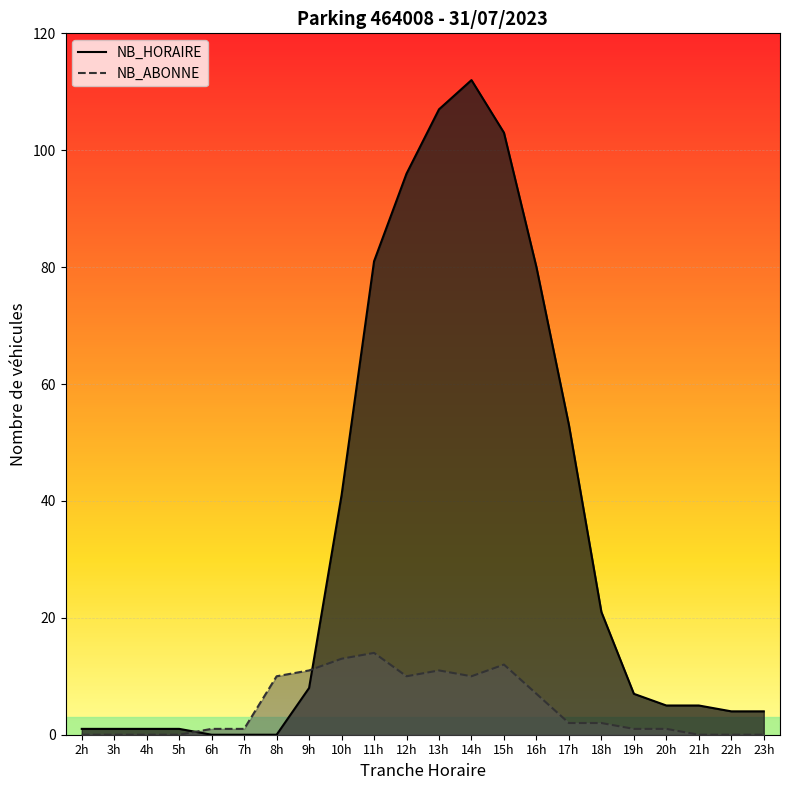

What is the spread (max minus min) of values at 2h?

1